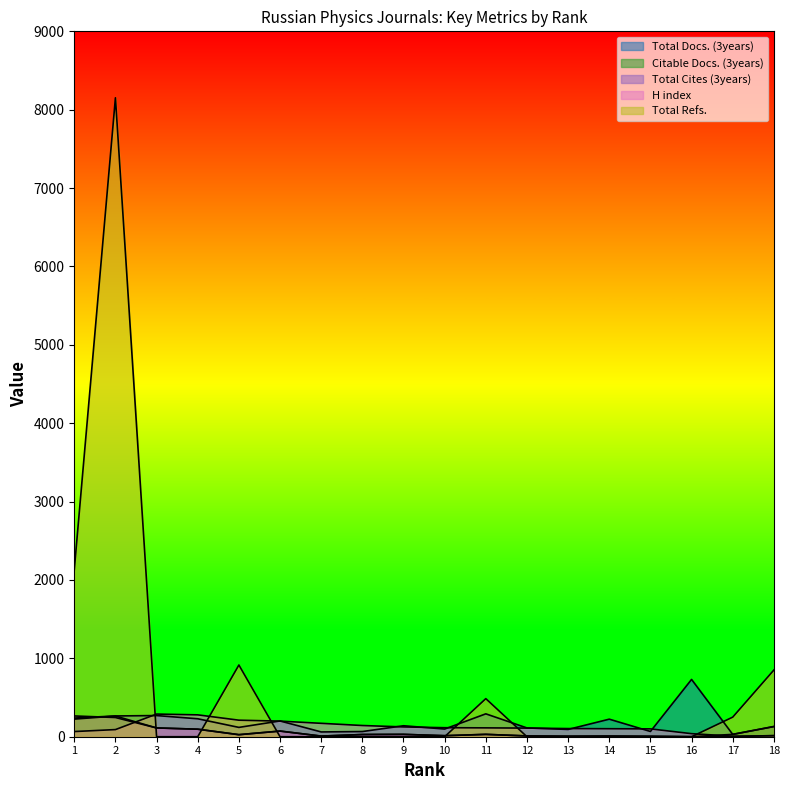

Between 12 and 15, which is larger?

12